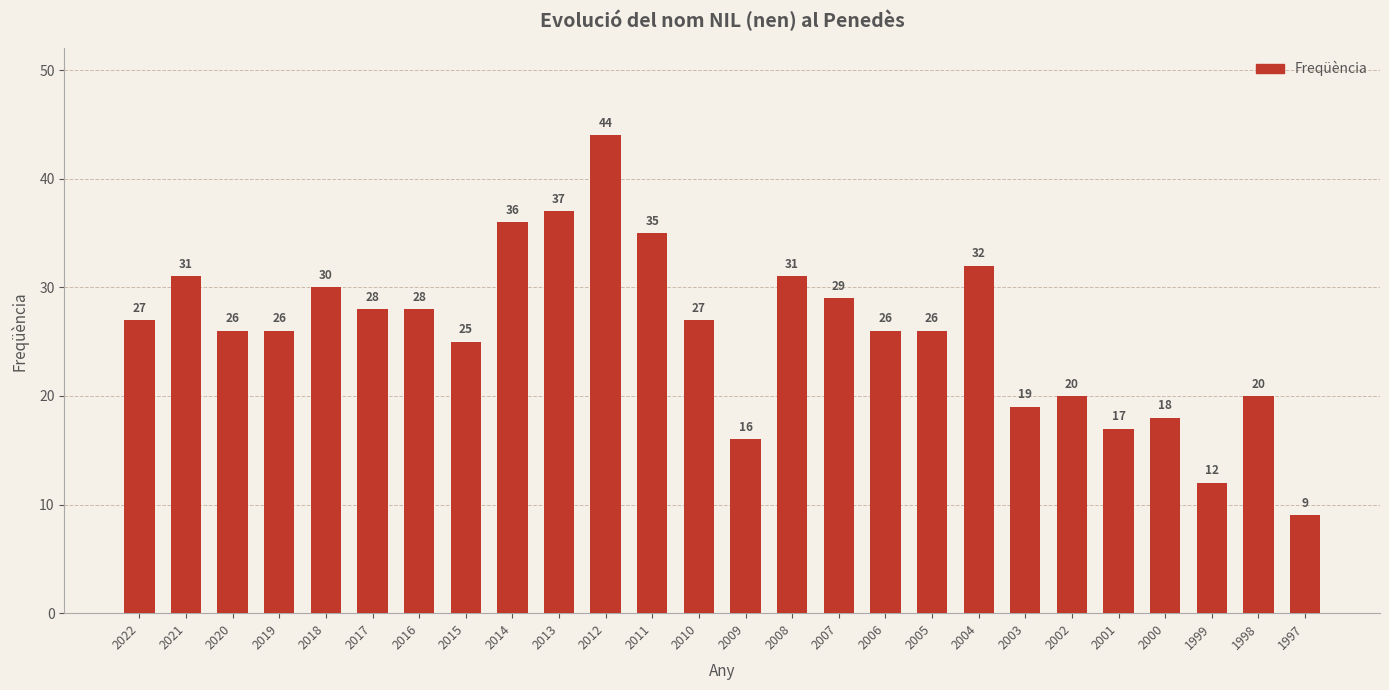

Which label corresponds to the largest value in the chart?

2012